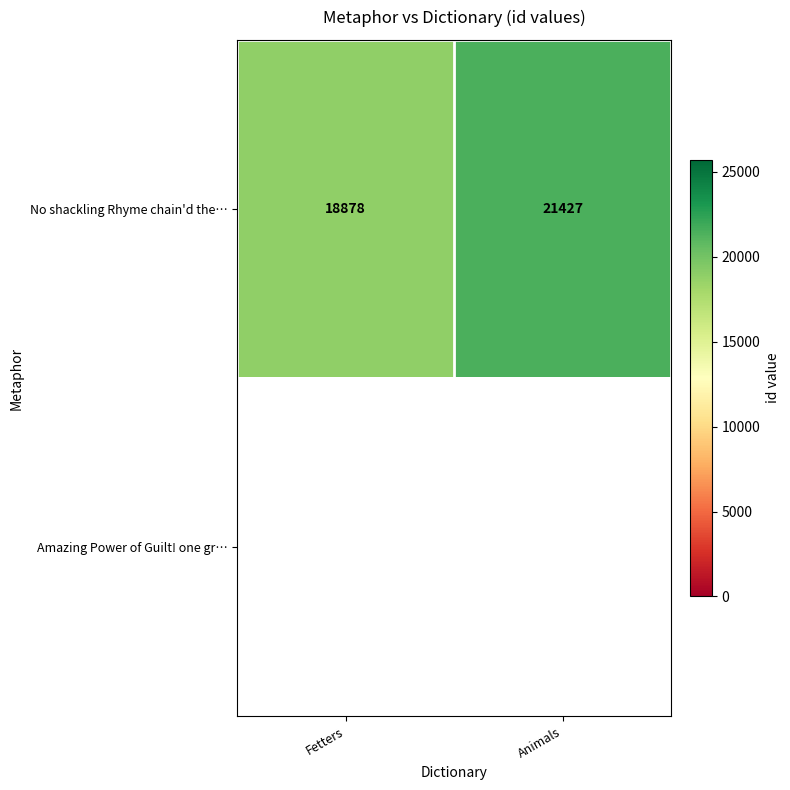

What is the difference between the maximum and minimum values in the No shackling Rhyme chain'd the… series?

2549